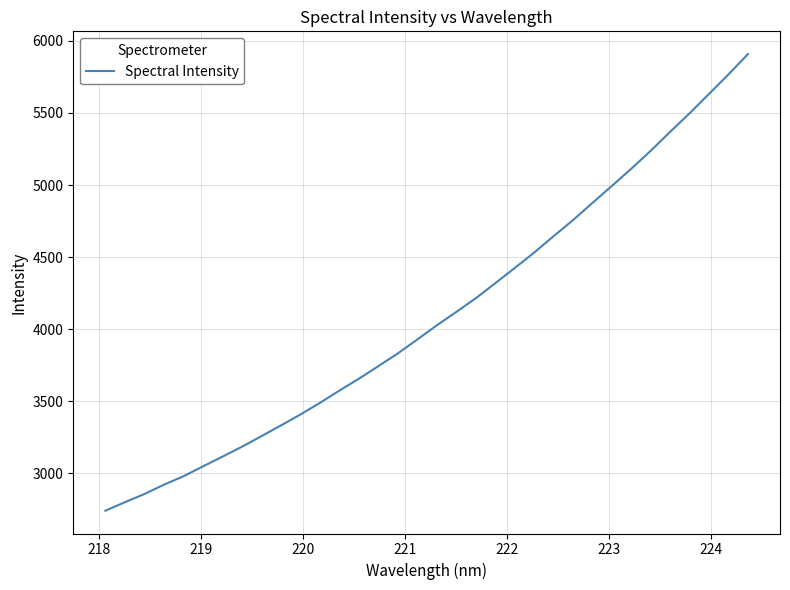

True or false: the data has more than 0 interior local peaks.

False